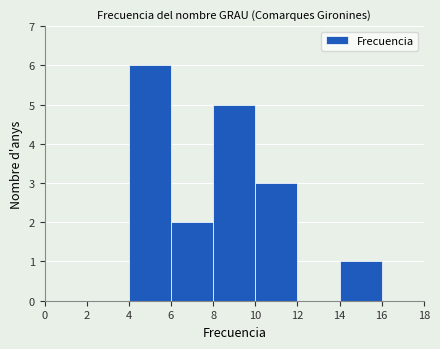

Reading left to right, transcribe this chart: for each bar, give the range it covers on the x-axis and its height. The values are not printed on the chart, so give them approximately, as read against the axis.

0 to 2: 0
2 to 4: 0
4 to 6: 6
6 to 8: 2
8 to 10: 5
10 to 12: 3
12 to 14: 0
14 to 16: 1